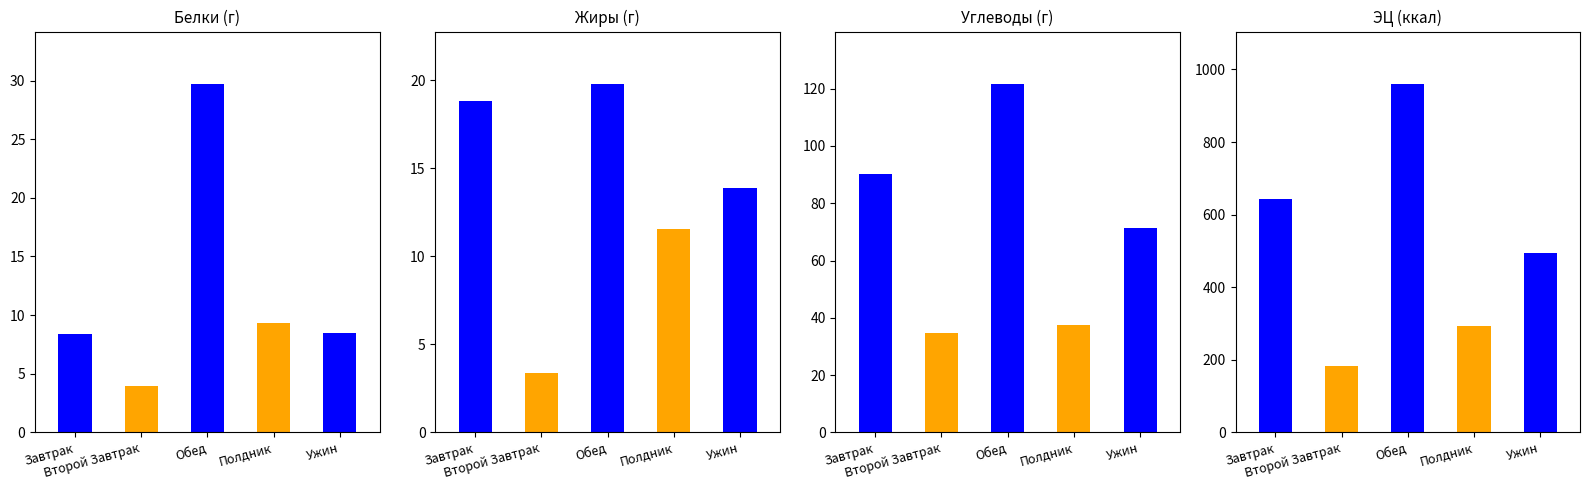

The ЭЦ (ккал) series shows 1055.8 at Завтрак. True or false?

False